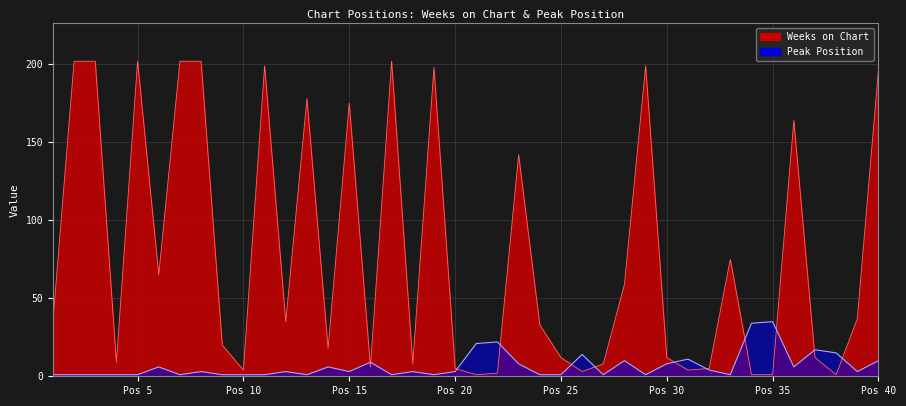

Is the value of Peak Position at 38 greater than the value of Weeks on Chart at 19?

No